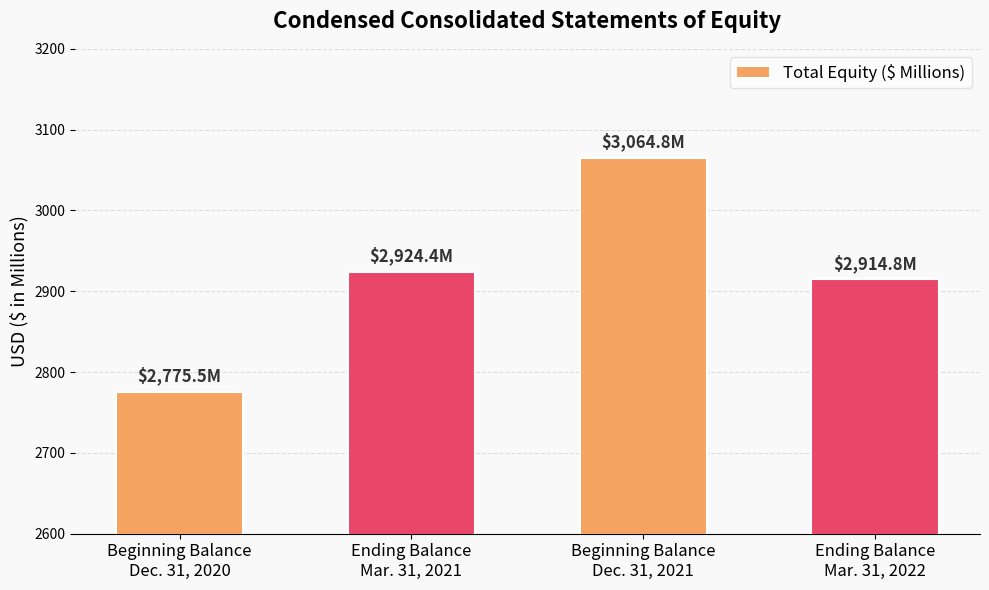

What is the change in value from Ending Balance
Mar. 31, 2021 to Beginning Balance
Dec. 31, 2021?

+140.4